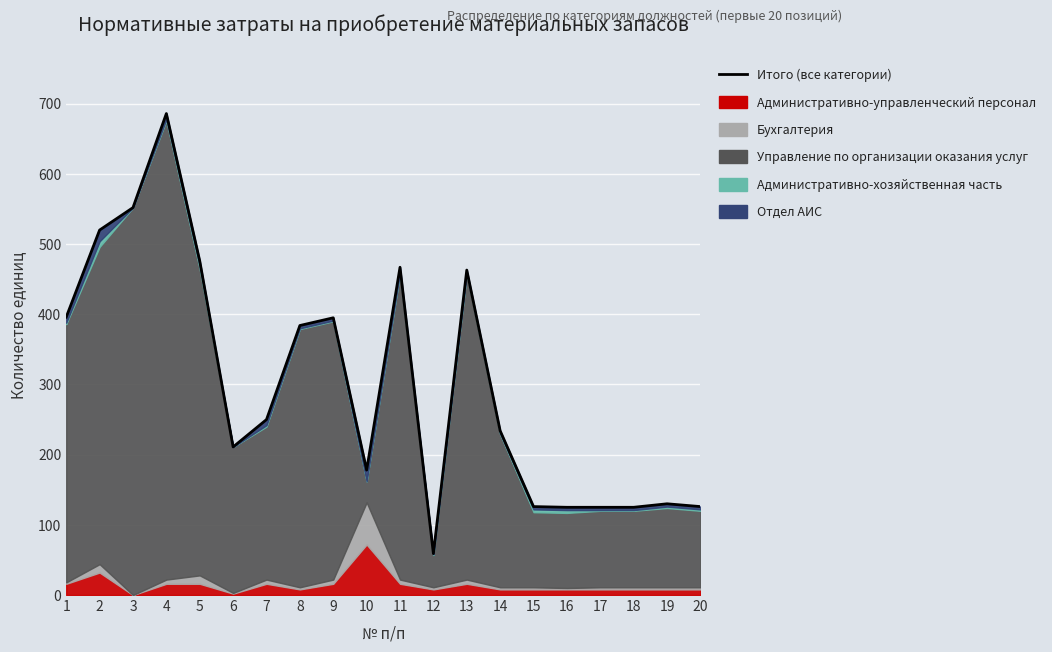

Which has a higher value, 1 or 18?

1